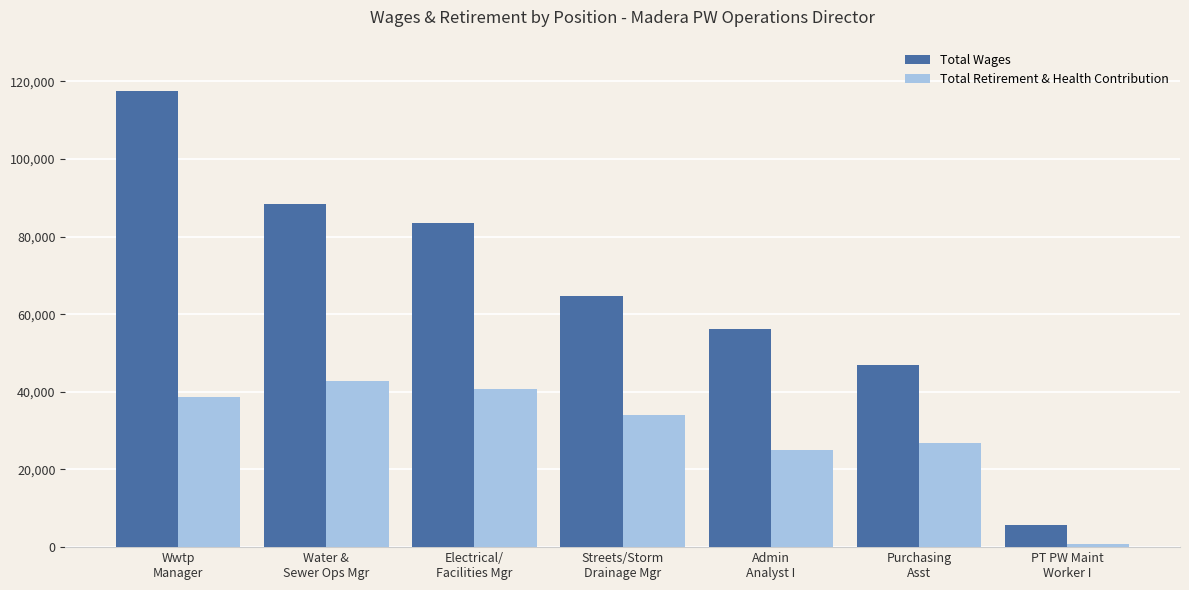

What is the difference between the second highest and second lowest values in the Total Retirement & Health Contribution series?

15504